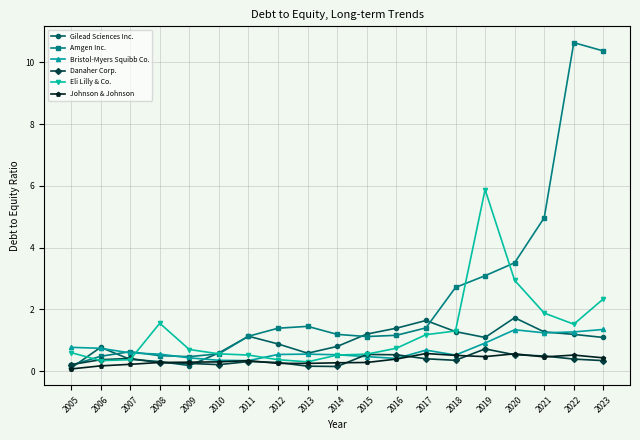

Which series has the widest spread of values?

Amgen Inc.